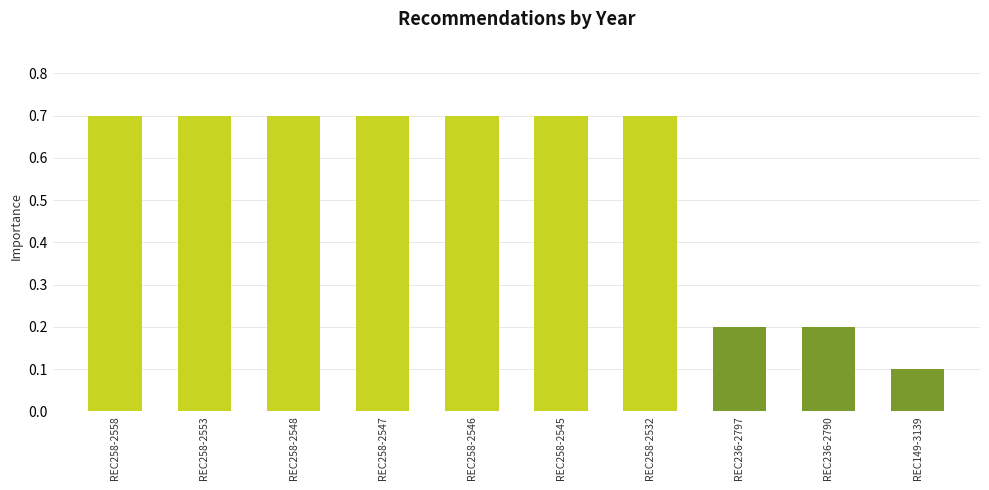

Reading left to right, list all the values displayed in this chart.

REC258-2558=0.7	REC258-2553=0.7	REC258-2548=0.7	REC258-2547=0.7	REC258-2546=0.7	REC258-2545=0.7	REC258-2532=0.7	REC236-2797=0.2	REC236-2790=0.2	REC149-3139=0.1